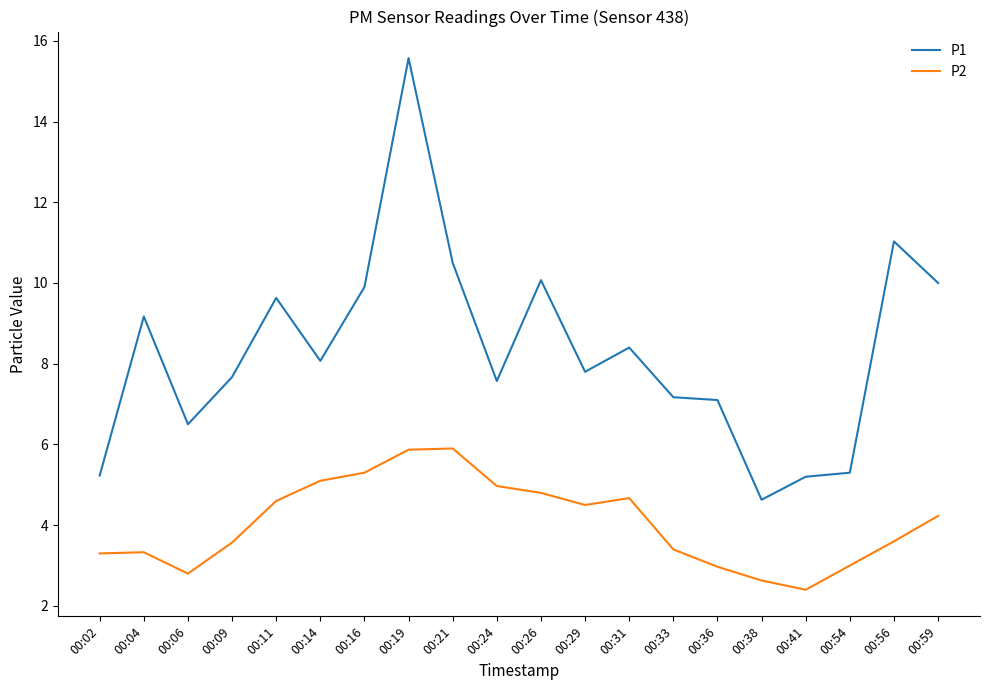

True or false: P1 and P2 intersect in this chart.

False